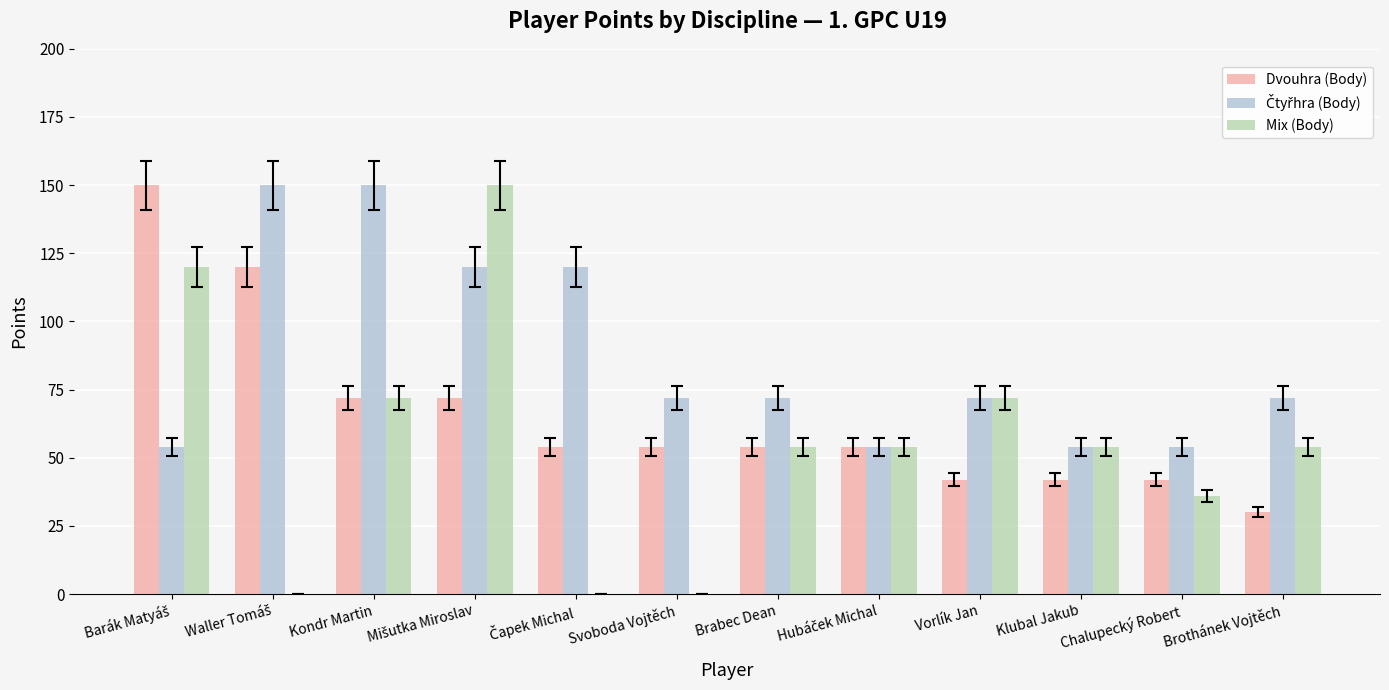

What is the sum of all Mix (Body) values?

666